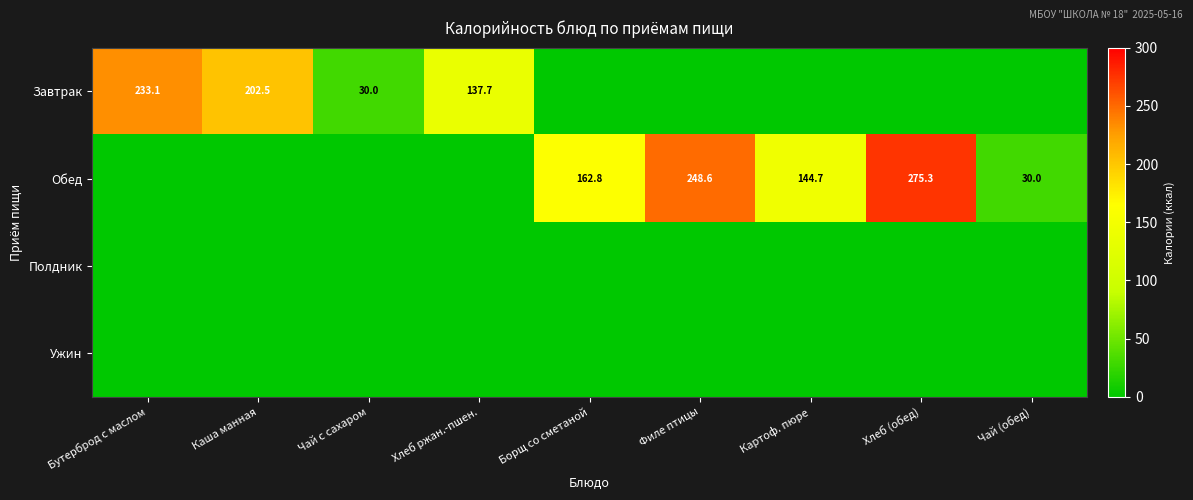

The Завтрак series shows 292.1 at Каша манная. True or false?

False